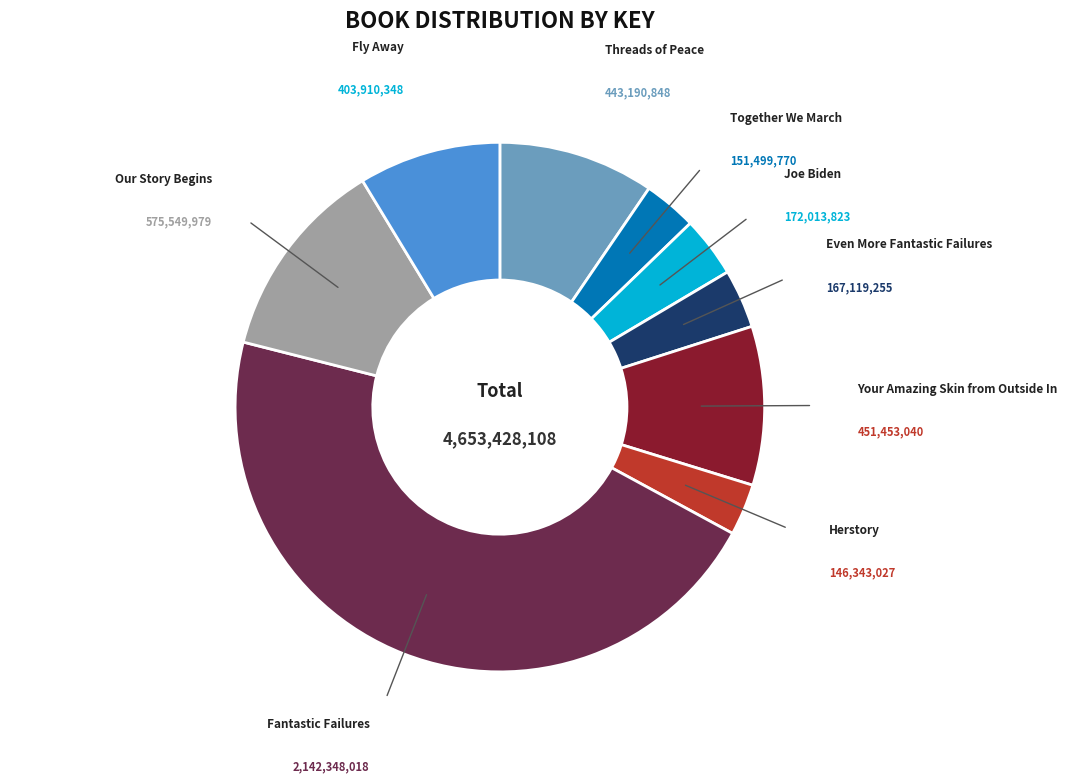

Is there any slice that represents more than half of the pie?

No